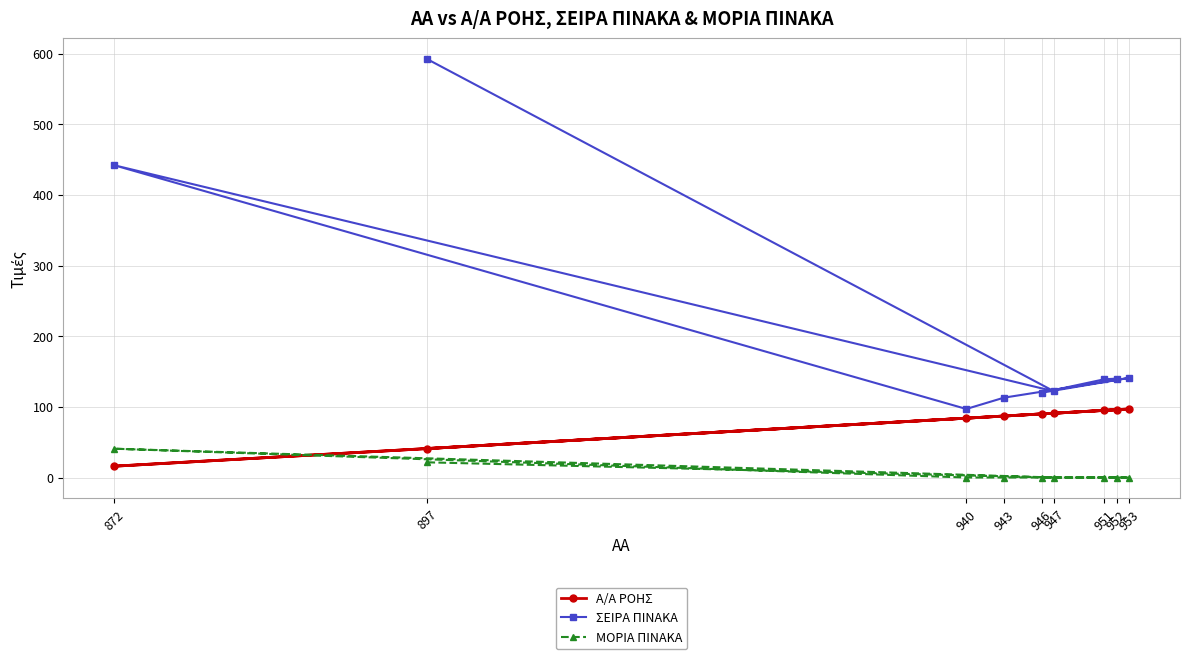

How many categories are shown in the chart?

9